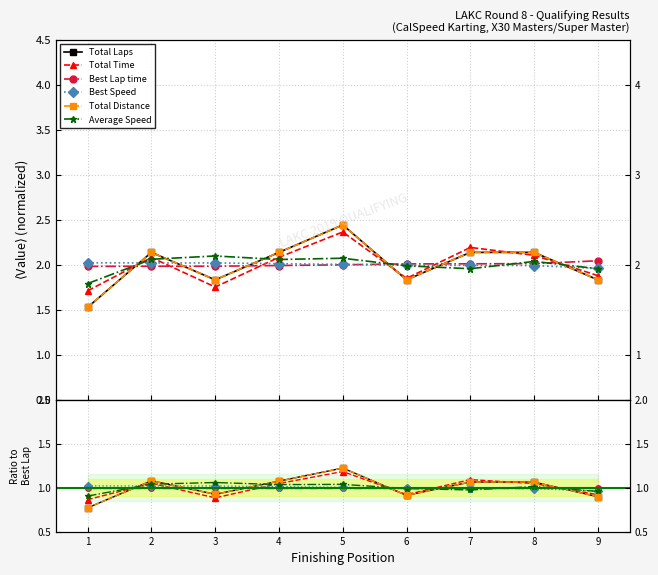

Reading right to left, what are all the values shown in this chart?

Total Laps: 0.9	1.1	1.1	0.9	1.2	1.1	0.9	1.1	0.8
Total Time: 0.9	1.0	1.1	0.9	1.2	1.0	0.9	1.0	0.9
Best Lap time: 1.0	1.0	1.0	1.0	1.0	1.0	1.0	1.0	1.0
Best Speed: 1.0	1.0	1.0	1.0	1.0	1.0	1.0	1.0	1.0
Total Distance: 0.9	1.1	1.1	0.9	1.2	1.1	0.9	1.1	0.8
Average Speed: 1.0	1.0	1.0	1.0	1.0	1.0	1.1	1.0	0.9